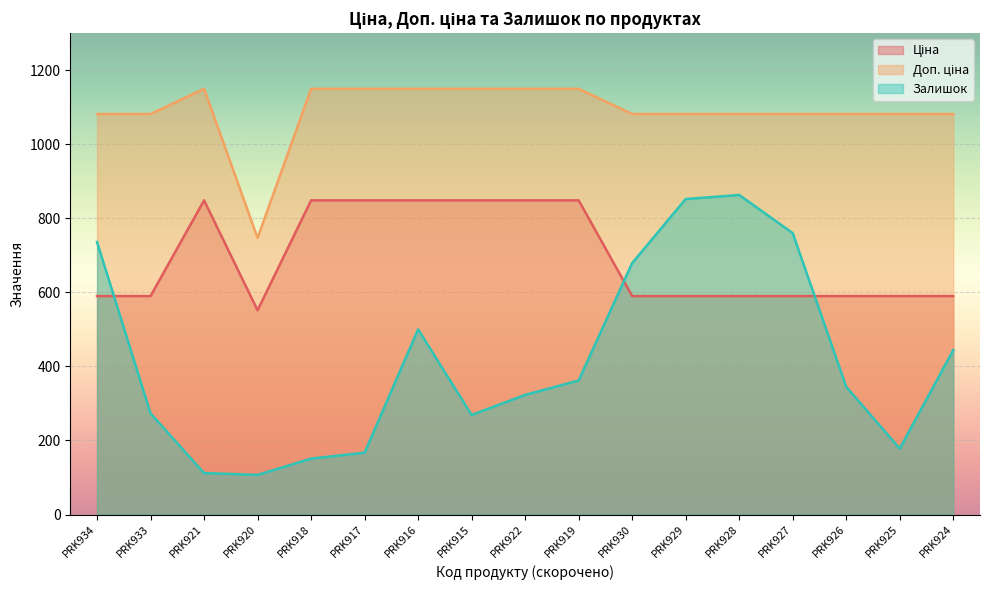

True or false: Доп. ціна and Залишок intersect in this chart.

False